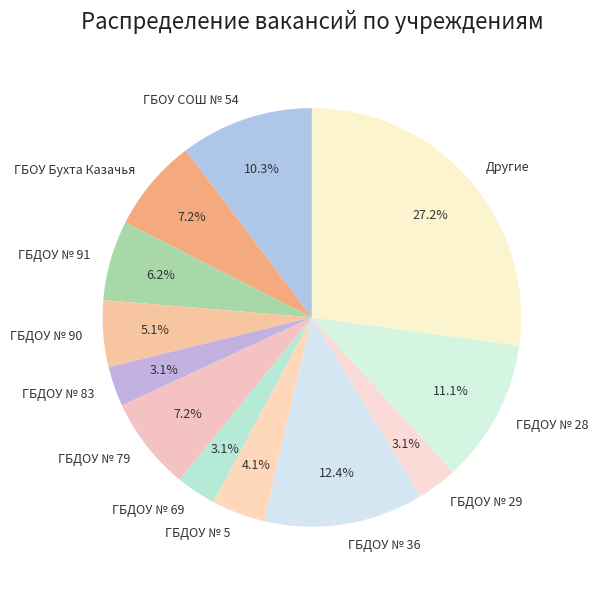

Which slice is the largest?

Другие